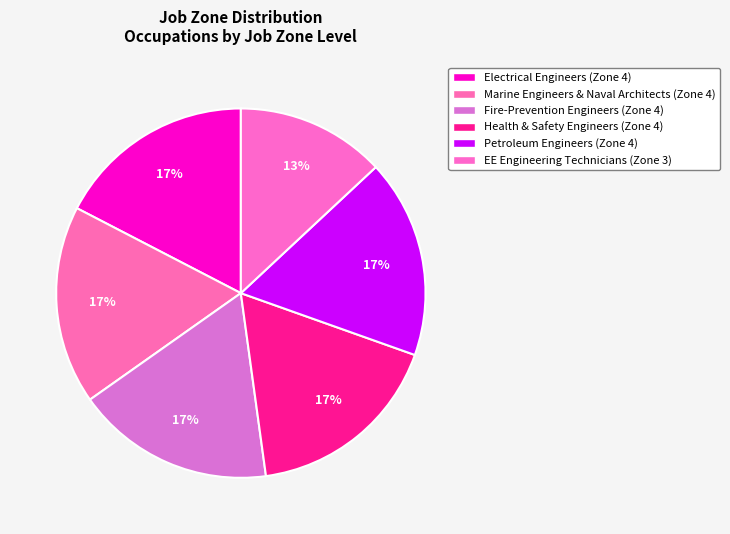

How many segments does this pie chart have?

6